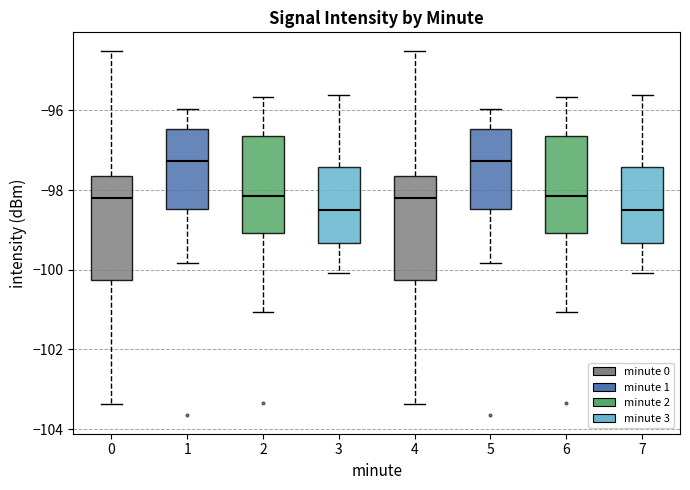

Where does the upper whisker of the box at x = 2 end on the y-axis? The values are not printed on the chart, so give them approximately, as read against the axis.

-95.6